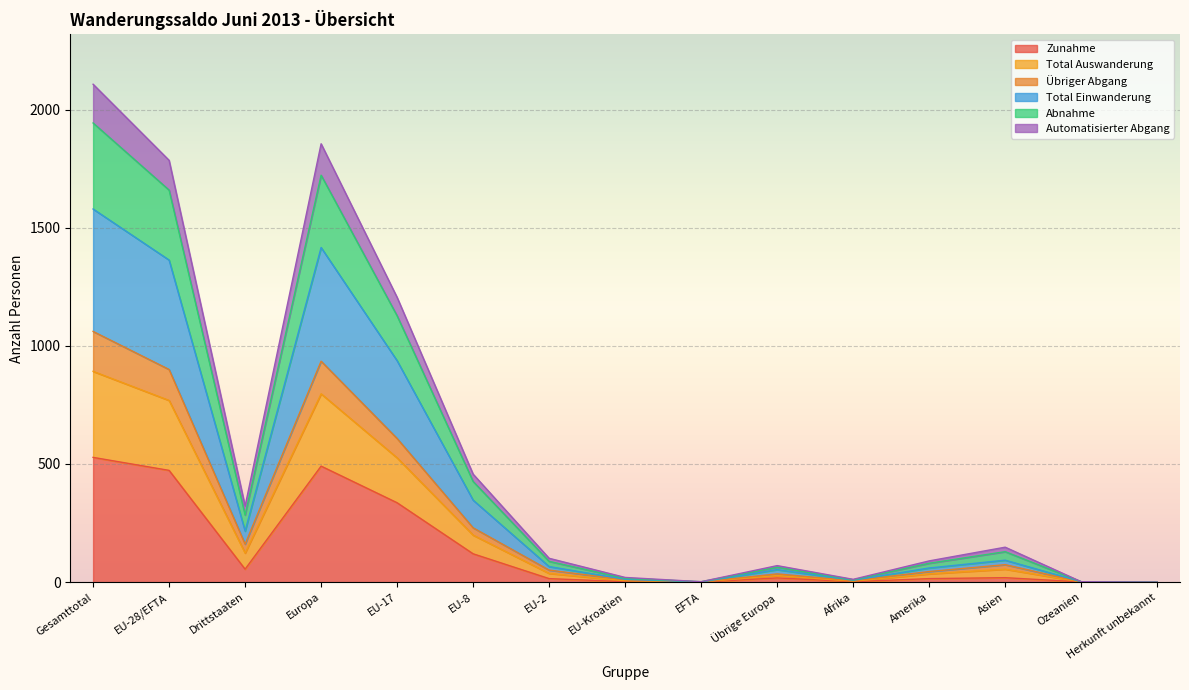

What is the maximum value shown in the chart?

2107